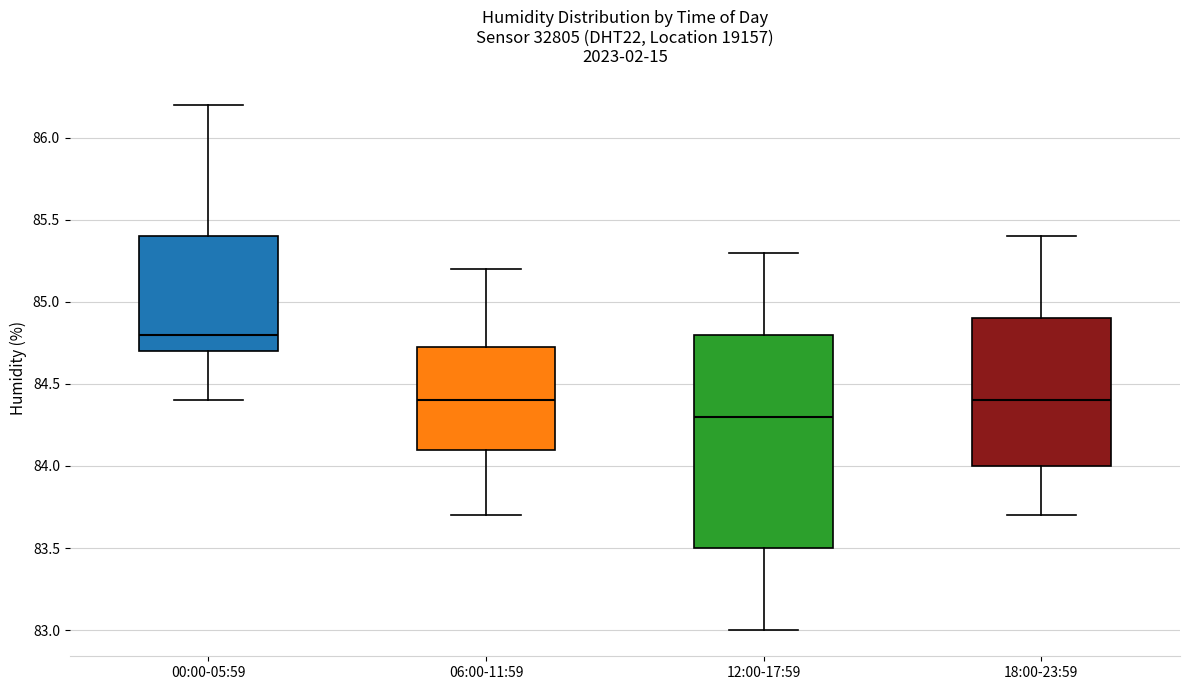

Reading left to right, read every box against the y-axis: the position of its median line, the range the box covers, and the ends of its whiskers. The values are not printed on the chart, so give them approximately, as read against the axis.

00:00-05:59: median 84.80, box 84.70 to 85.40, whiskers 84.40 to 86.20
06:00-11:59: median 84.40, box 84.10 to 84.75, whiskers 83.70 to 85.20
12:00-17:59: median 84.30, box 83.50 to 84.80, whiskers 83.00 to 85.30
18:00-23:59: median 84.40, box 84.00 to 84.90, whiskers 83.70 to 85.40